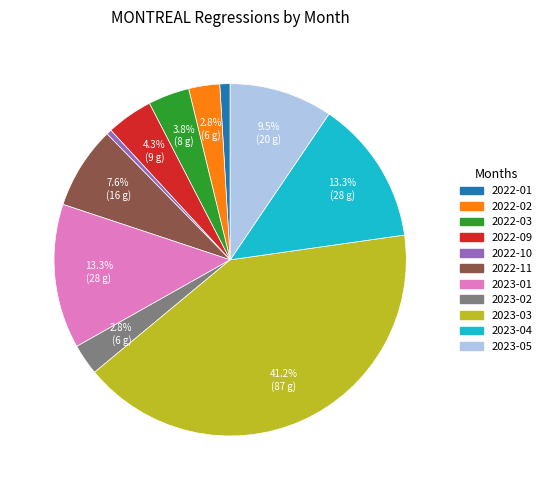

How many slices are in this pie chart?

11